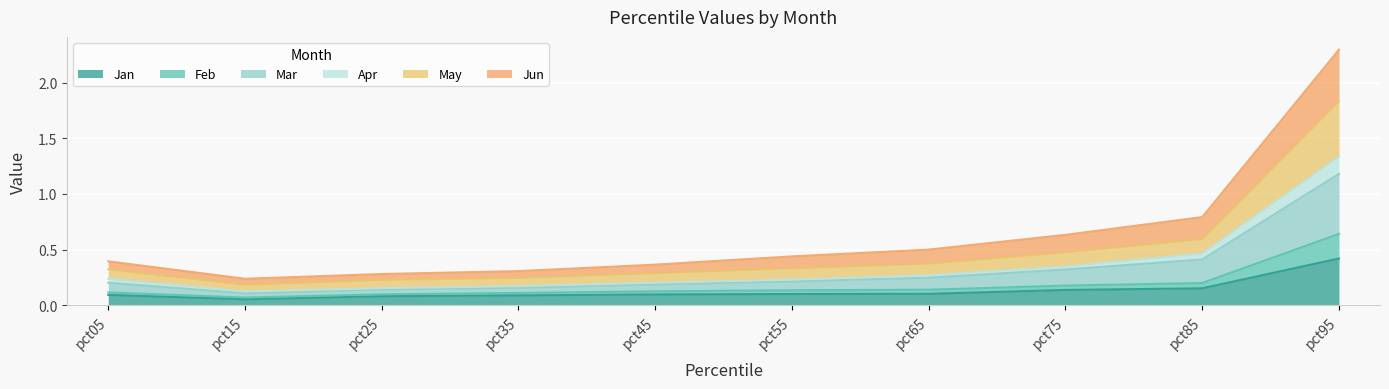

True or false: Jan has a value of 0.4 at pct95.

True